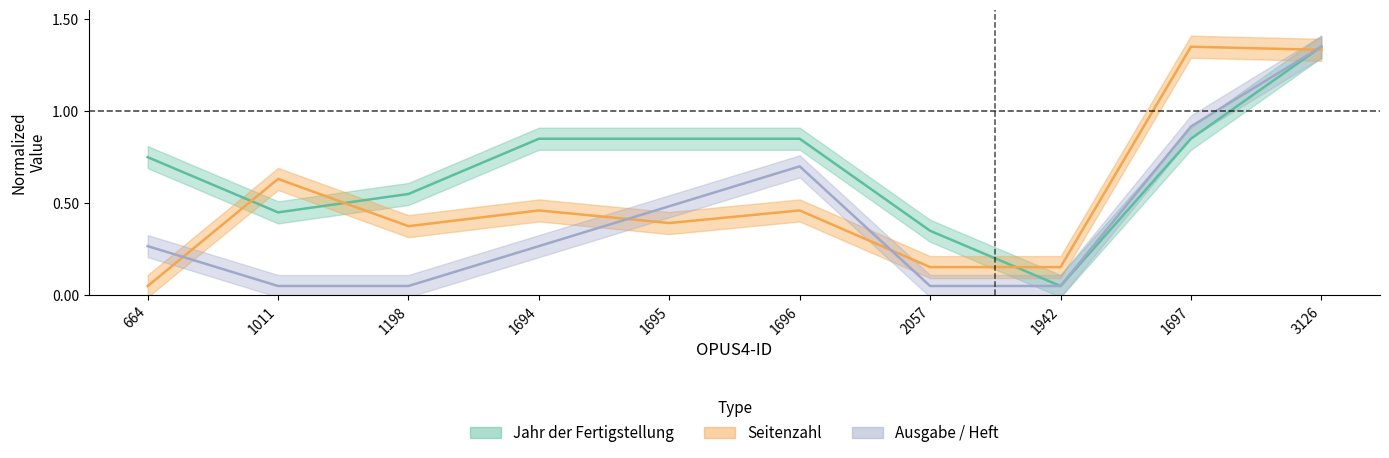

Rank the categories by Seitenzahl value from lowest to highest.

664, 2057, 1942, 1198, 1695, 1694, 1696, 1011, 3126, 1697